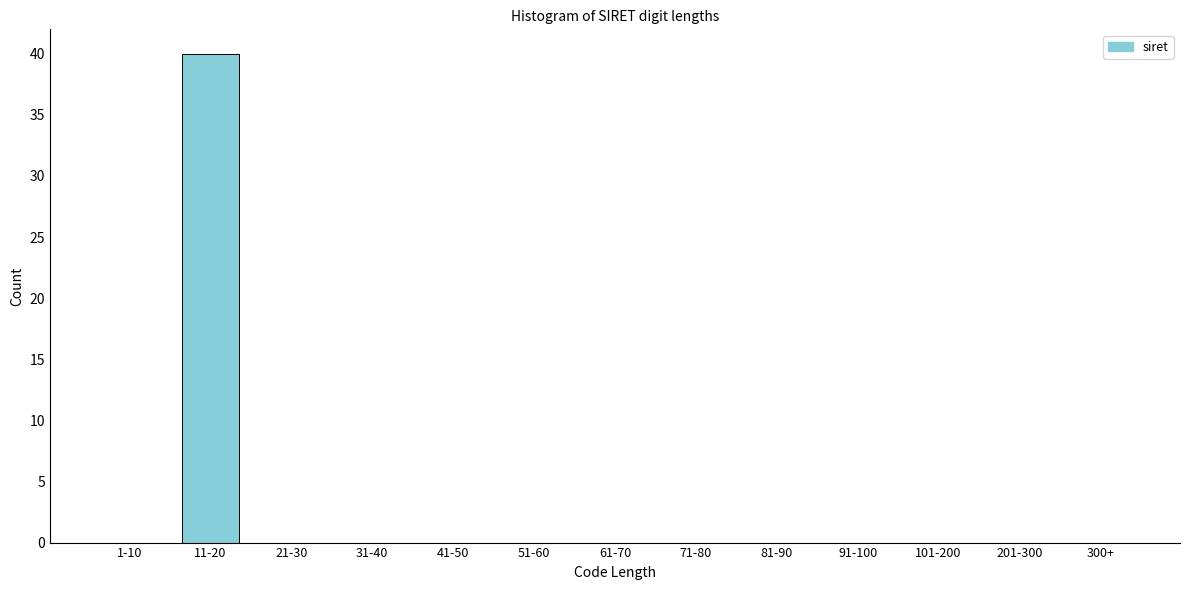

Reading right to left, extract all data points from this chart.

300+=0	201-300=0	101-200=0	91-100=0	81-90=0	71-80=0	61-70=0	51-60=0	41-50=0	31-40=0	21-30=0	11-20=40	1-10=0